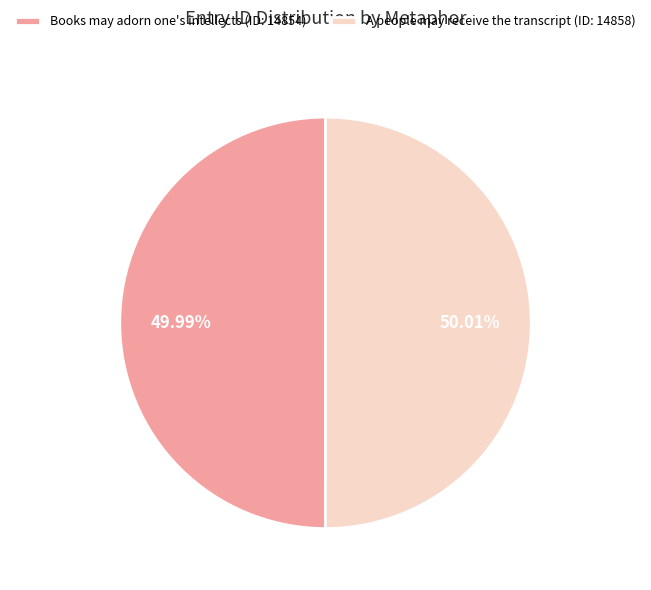

Is there any slice that represents more than half of the pie?

Yes